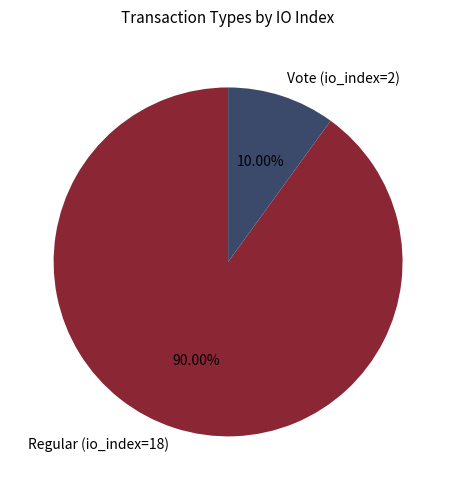

Does Regular (io_index=18) represent more than half of the total?

Yes